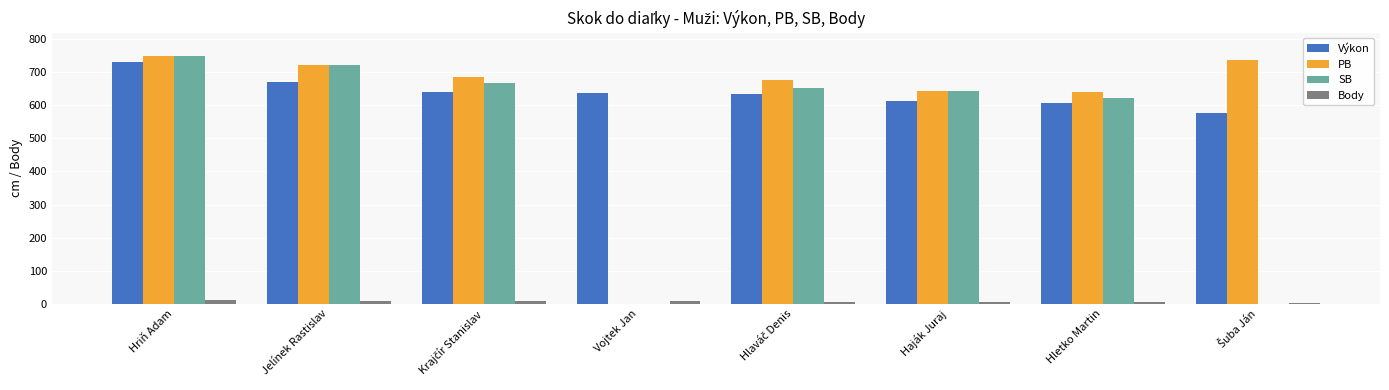

List the series in order of their peak value, lowest first.

Body, Výkon, PB, SB